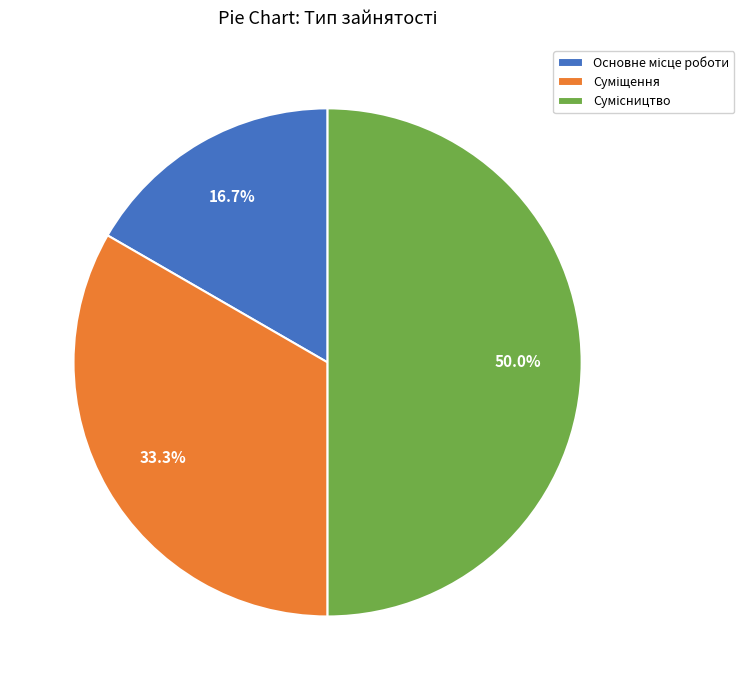

Rank the categories by value from highest to lowest.

Сумісництво, Суміщення, Основне місце роботи